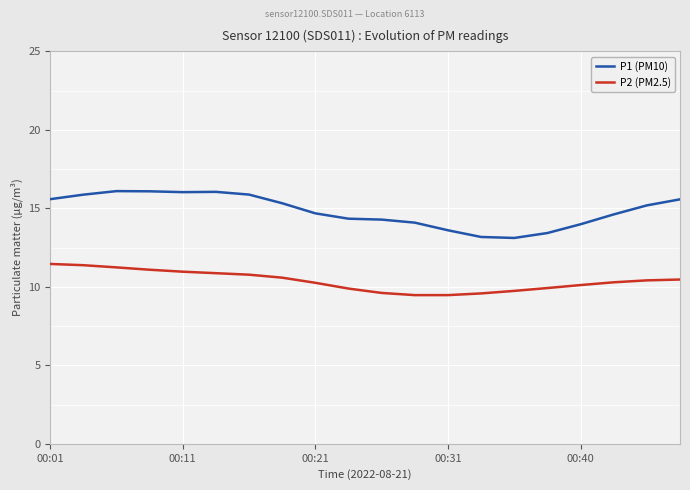

What is the lowest value of the P2 (PM2.5) series?

9.5